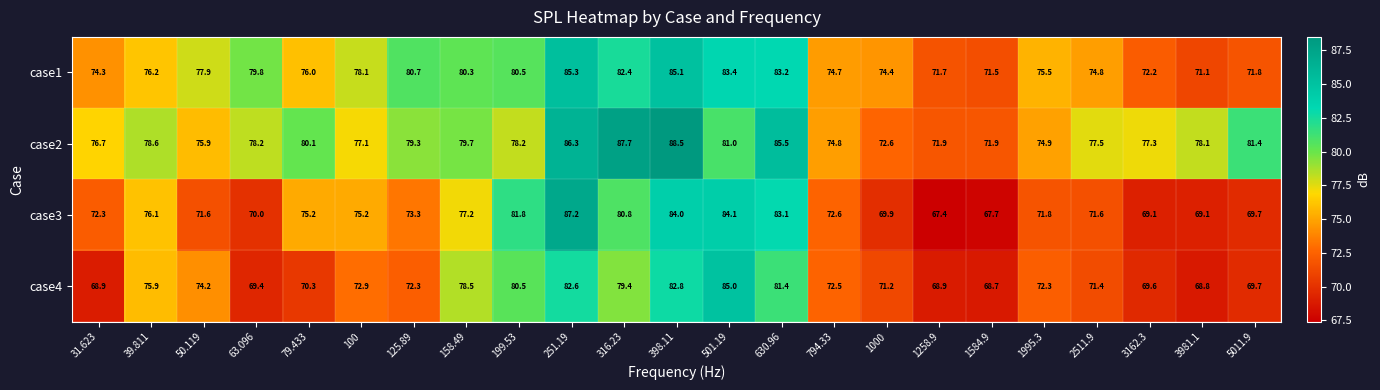

Which series changed the most between 39.811 and 3981.1?

case4